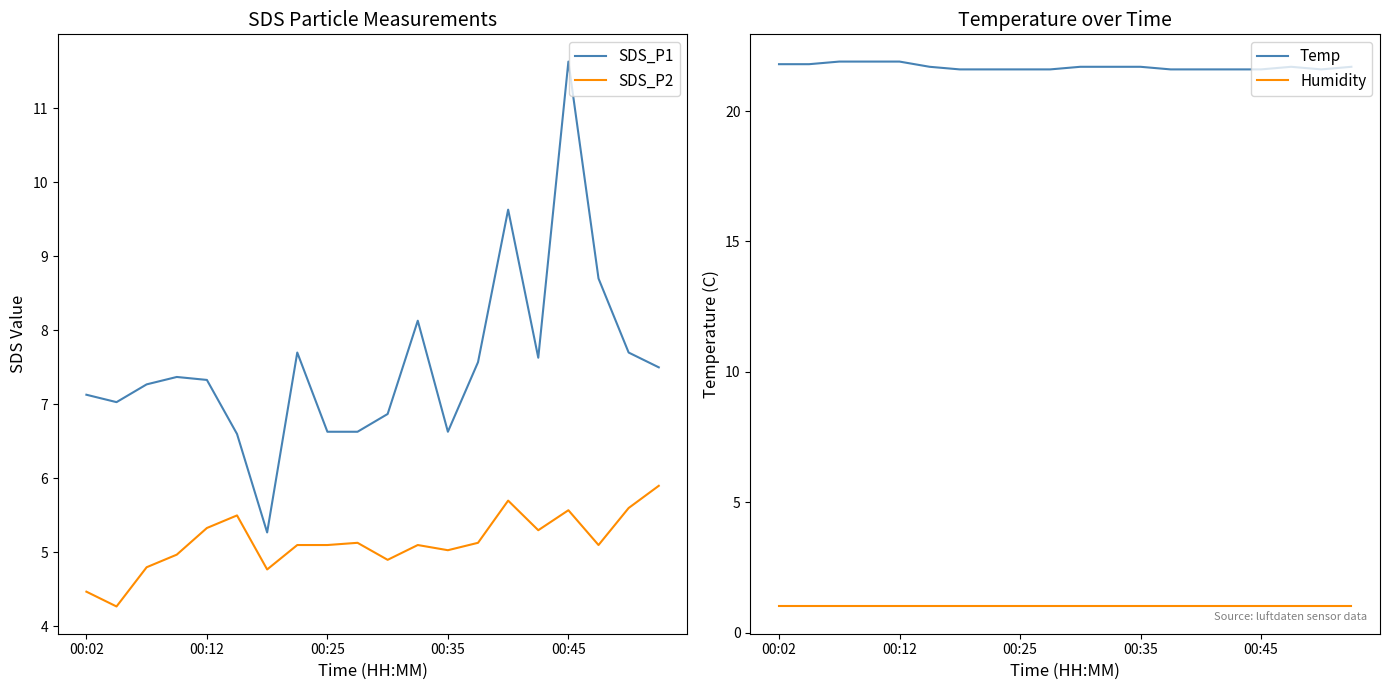

Does the chart have visible grid lines?

No